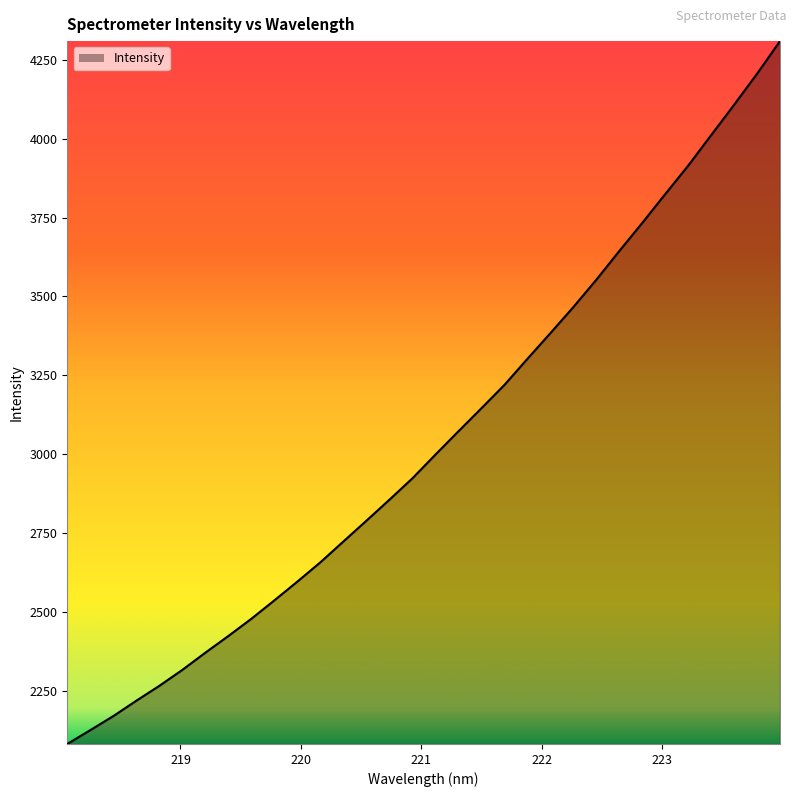

How many categories are shown in the chart?

32